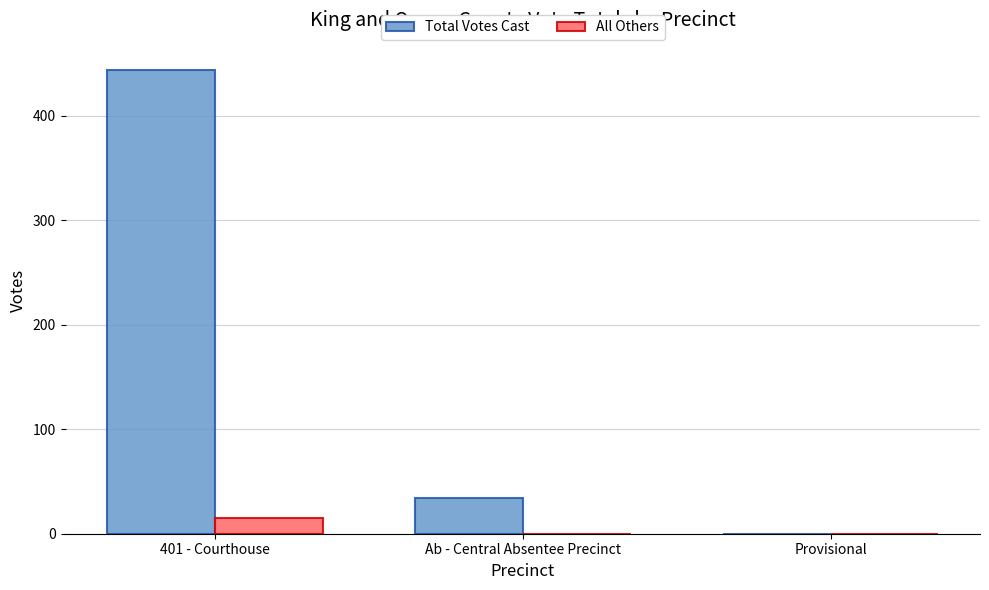

What is the average value of the All Others series?

5